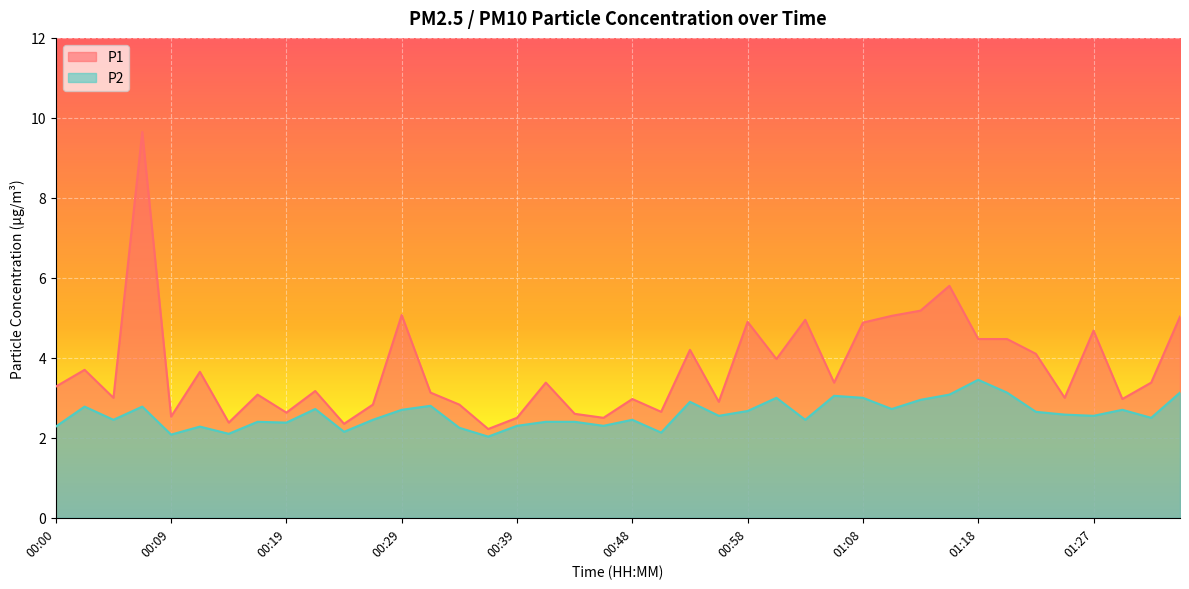

What is the difference between the P2 values at 00:58 and 01:32?

0.2